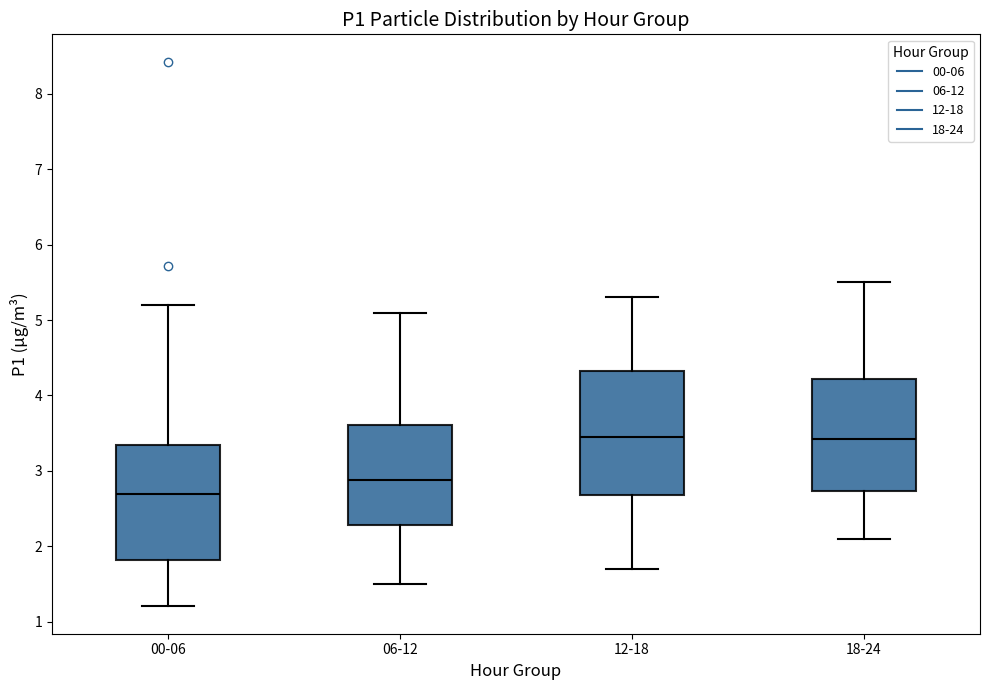

Where is the upper edge of the box for 12-18 on the y-axis? The values are not printed on the chart, so give them approximately, as read against the axis.

4.3